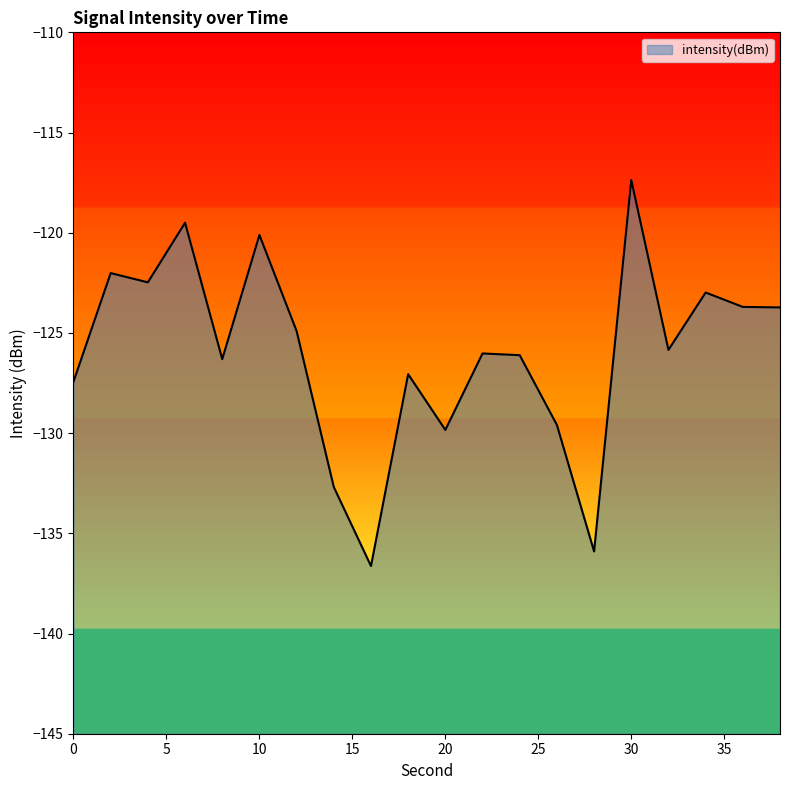

Count the number of values greater than -125.

9